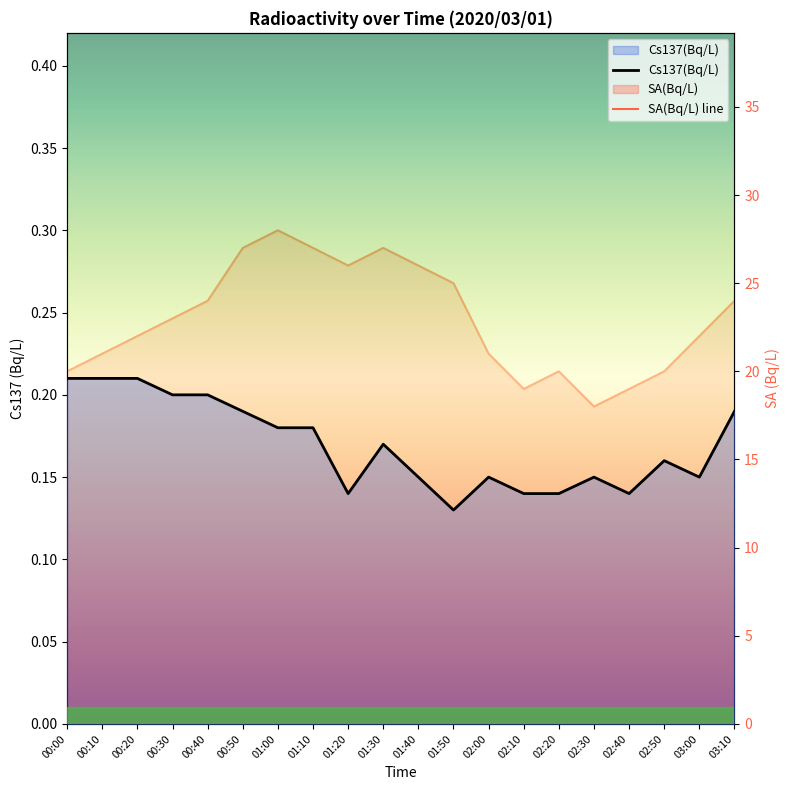

What is the value of the Cs137(Bq/L) point at the 19th from the left?

0.1